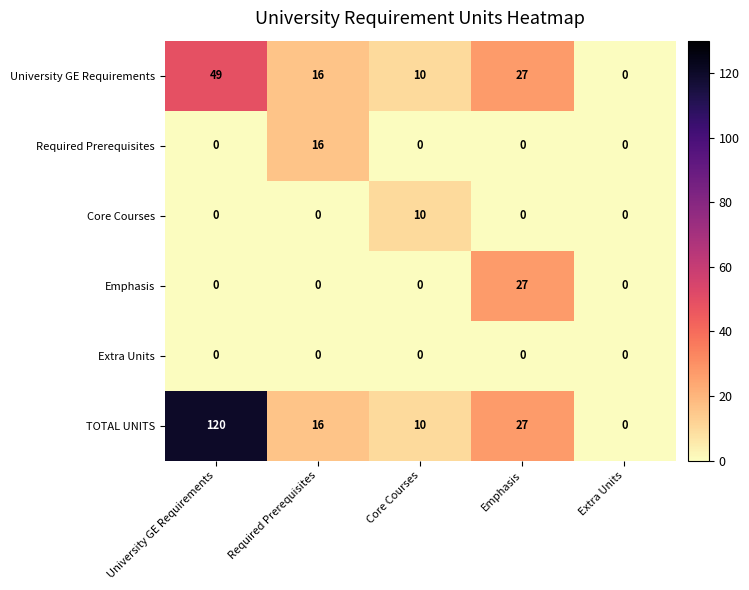

What is the sum of the Required Prerequisites values at University GE Requirements and Required Prerequisites?

16